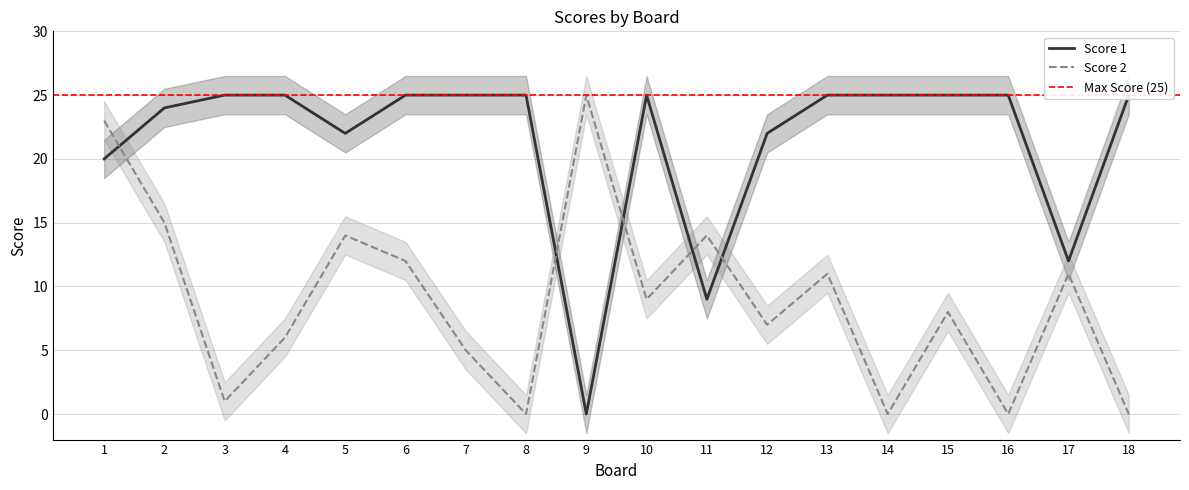

How many intersections are there between Score 1 and Score 2?

5